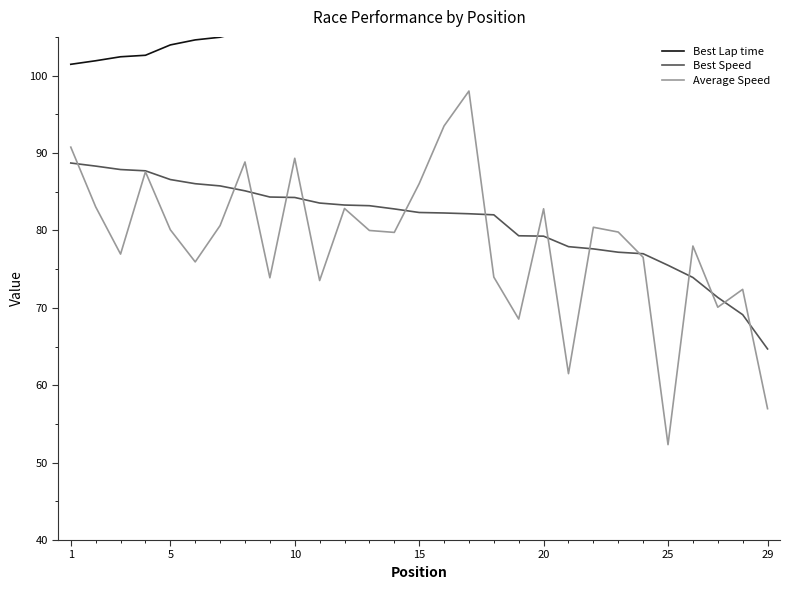

Which series has the largest range (max minus min)?

Average Speed